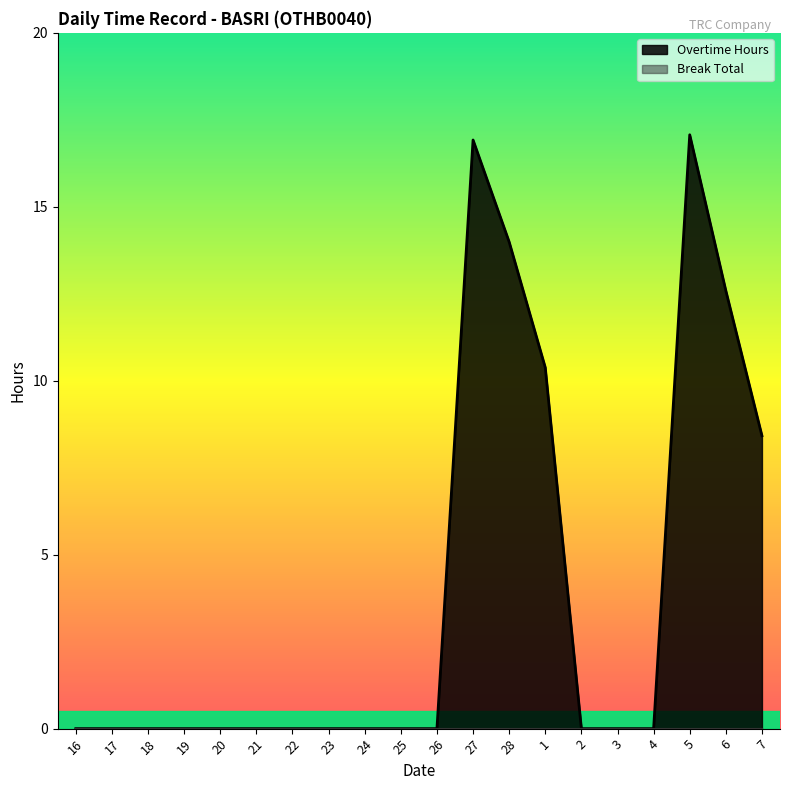

Rank the categories by value from lowest to highest.

16, 17, 18, 19, 20, 21, 22, 23, 24, 25, 26, 2, 3, 4, 7, 1, 6, 28, 27, 5